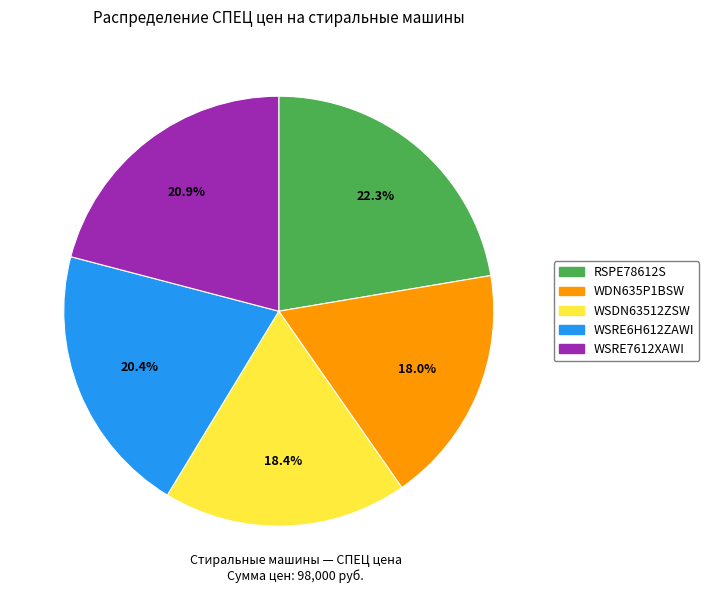

To the nearest percent, what is the combined percentage of RSPE78612S and WSRE7612XAWI?

43%